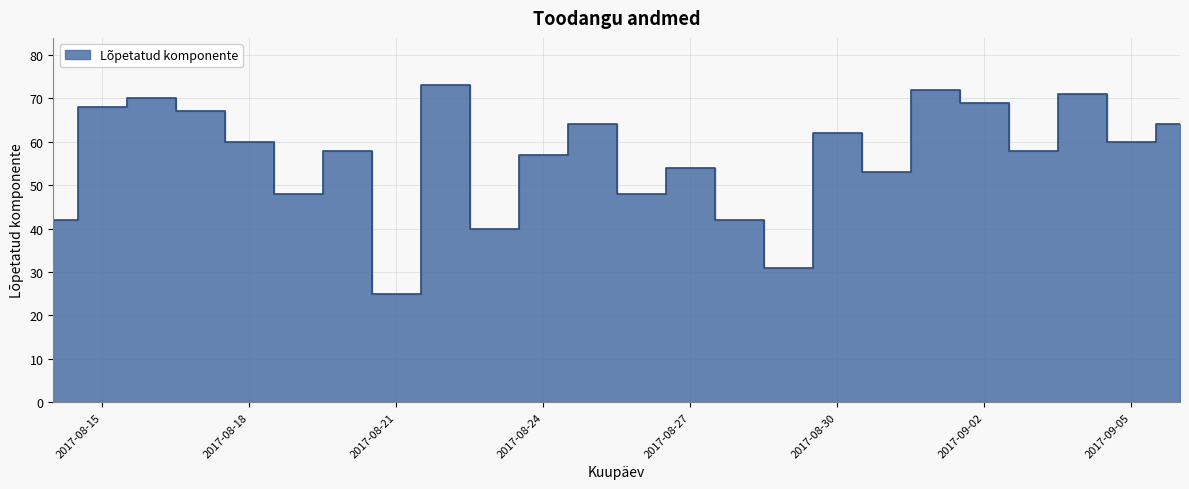

The value at 2017-08-27 is 54. True or false?

True